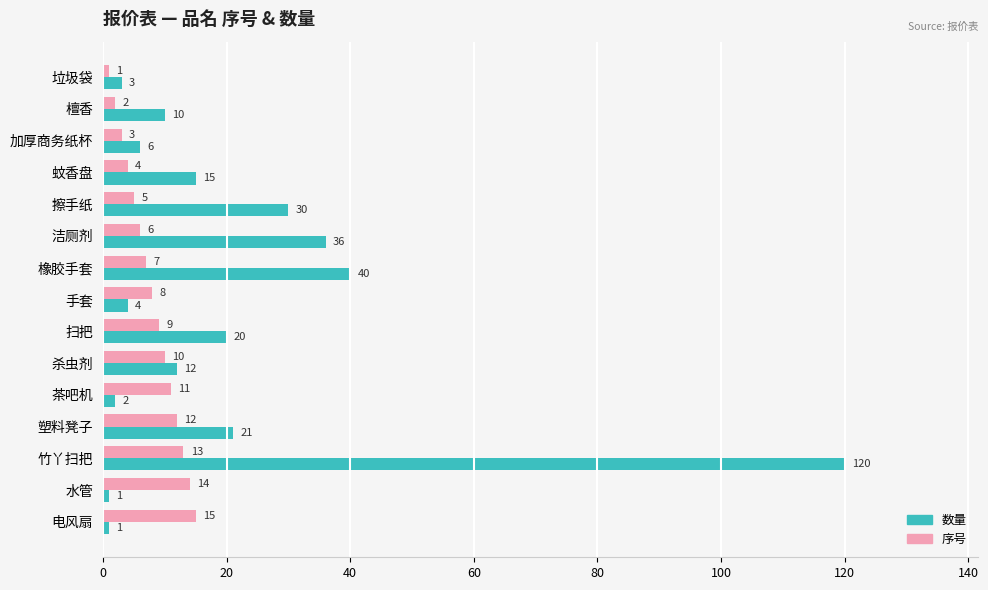

Count the number of categories in the chart.

15